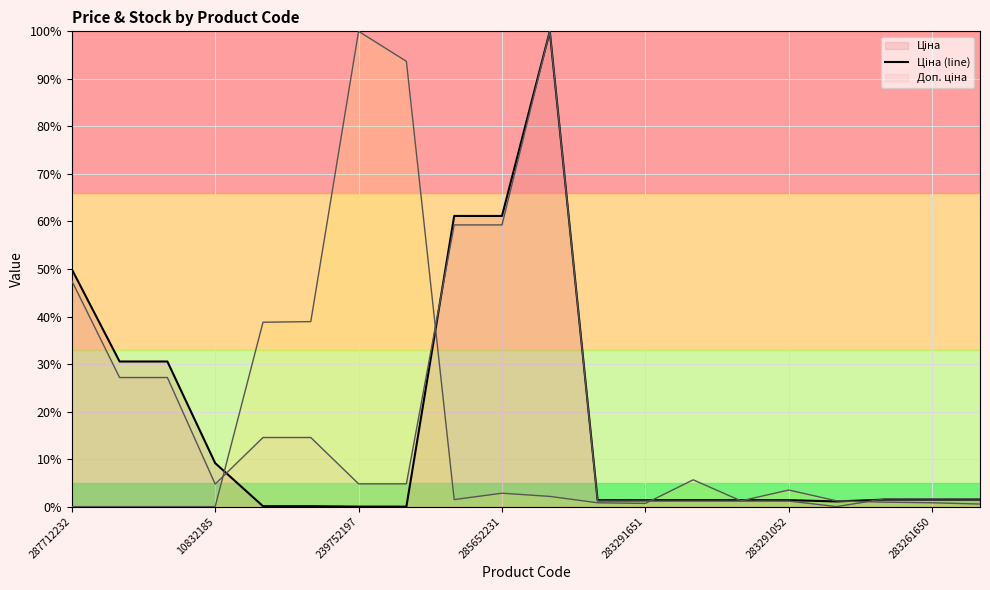

The value of Залишок (line) at 14 is 1.8. True or false?

False